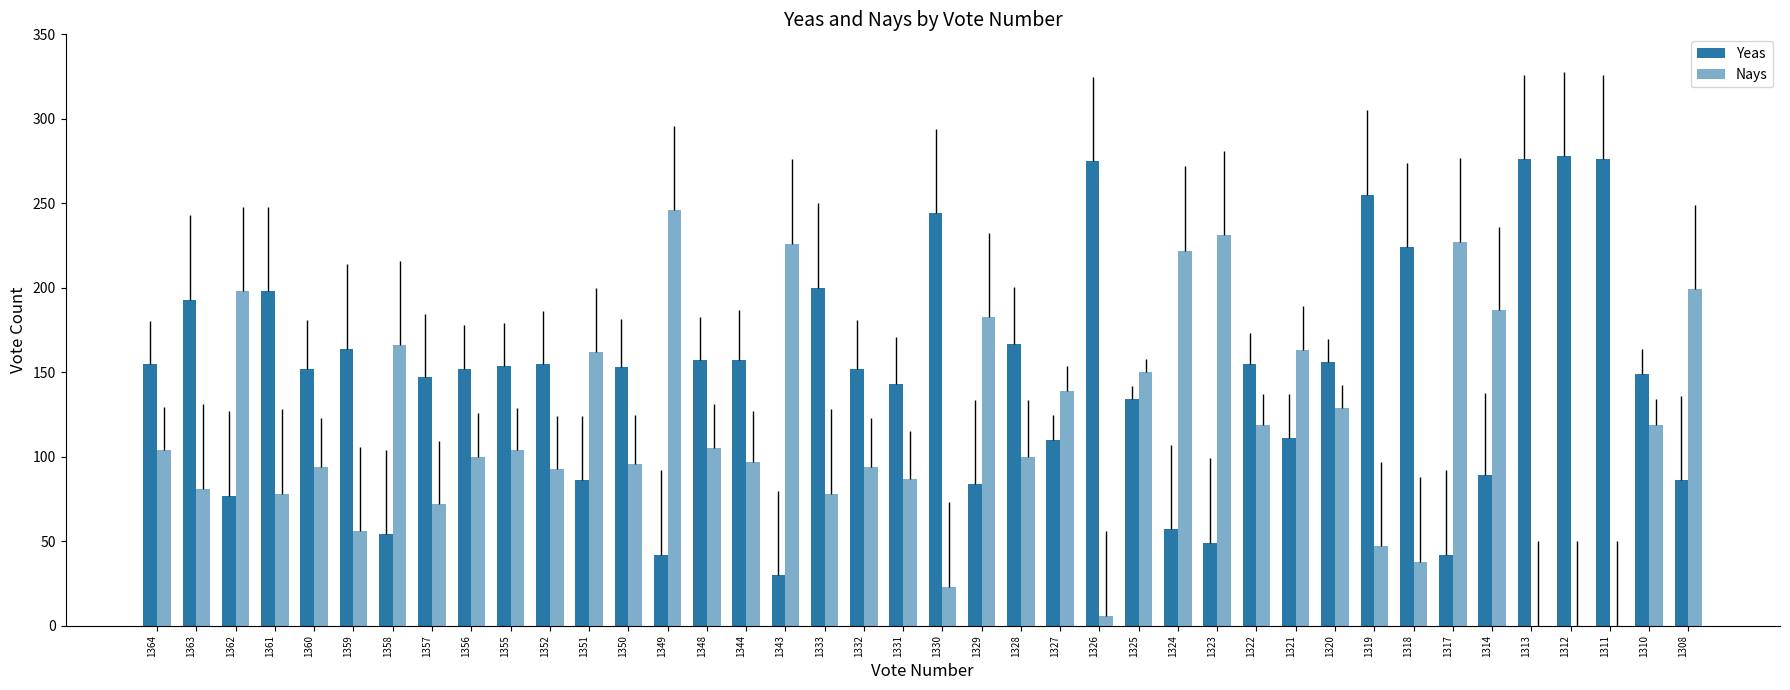

What is the difference between the maximum and minimum values in the Nays series?

246